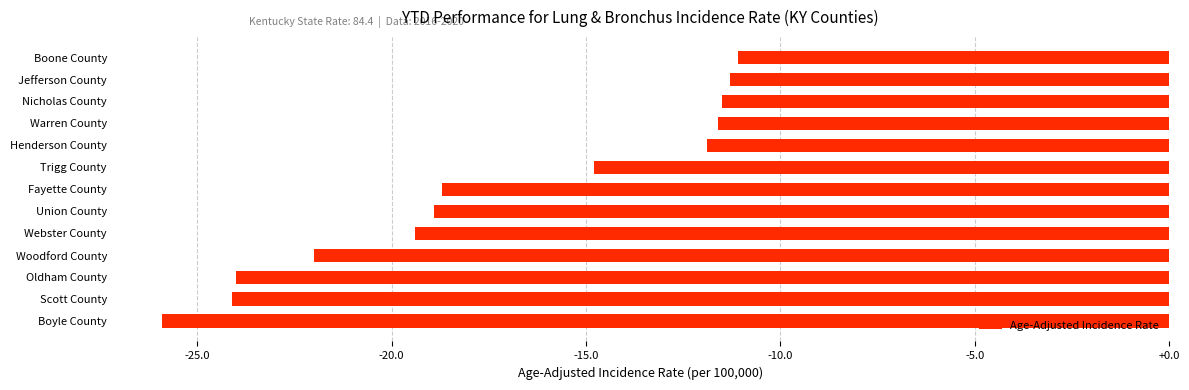

What is the difference between the maximum and minimum values?

14.8